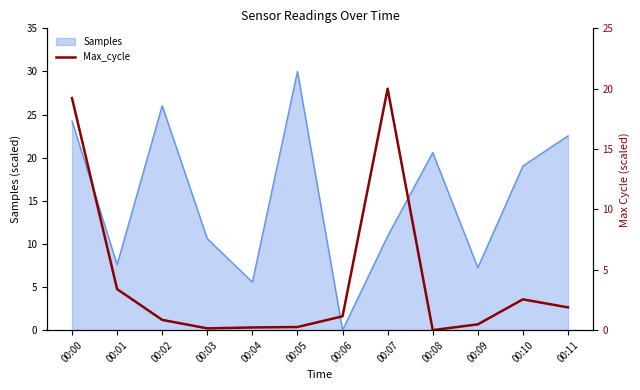

Count the number of categories in the chart.

12